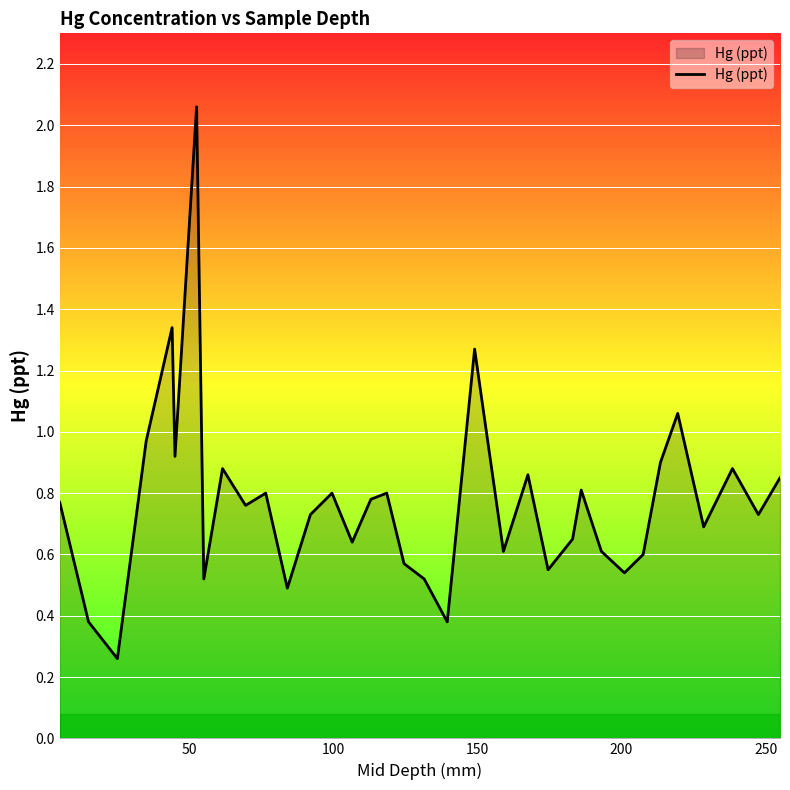

What is the difference between the maximum and minimum values?

1.8